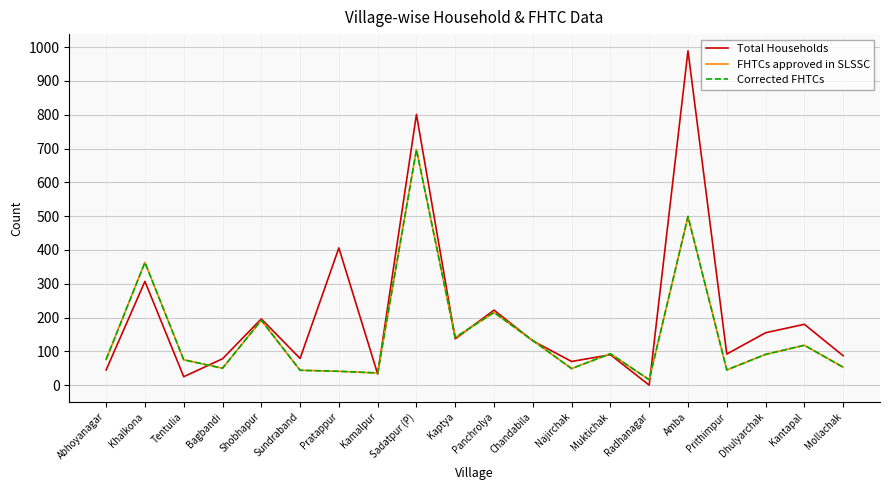

Count the number of categories in the chart.

20